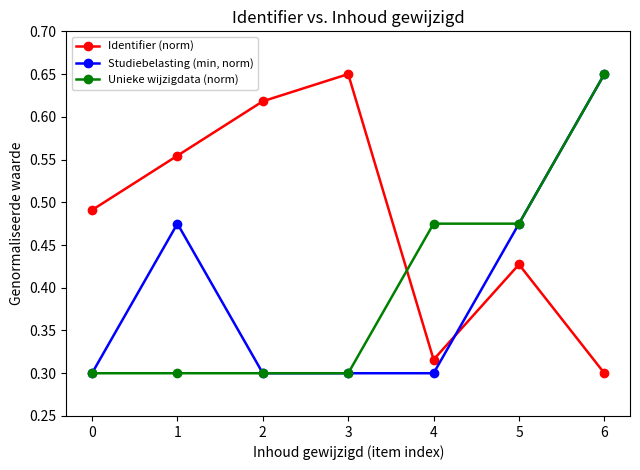

True or false: Unieke wijzigdata (norm) has more than 2 interior local peaks.

False